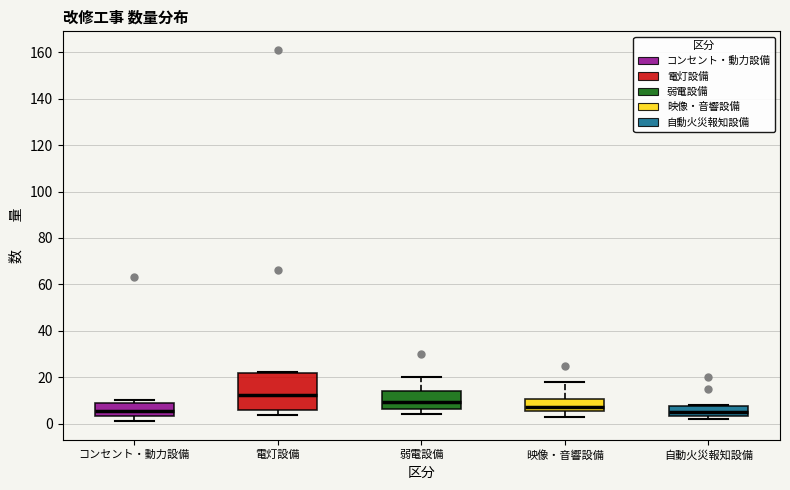

Reading left to right, transcribe this box plot: for each box, give where its median line is, the range the box spans, and where its two whiskers end, as read against the y-axis. The values are not printed on the chart, so give them approximately, as read against the axis.

コンセント・動力設備: median 6, box 4 to 10, whiskers 2 to 10 (just above the box's upper edge)
電灯設備: median 12, box 6 to 22, whiskers 4 to 22
弱電設備: median 10, box 6 to 14, whiskers 4 to 20
映像・音響設備: median 8, box 6 to 10, whiskers 4 to 18
自動火災報知設備: median 6, box 4 to 8, whiskers 2 to 8